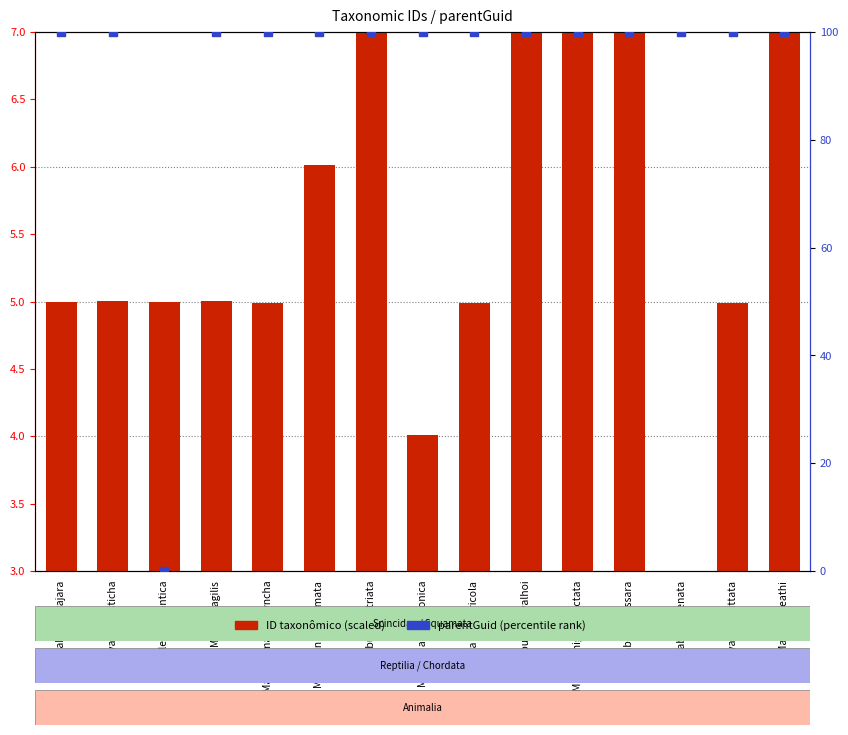

Which series reaches the minimum Y coordinate?

parentGuid (percentile)